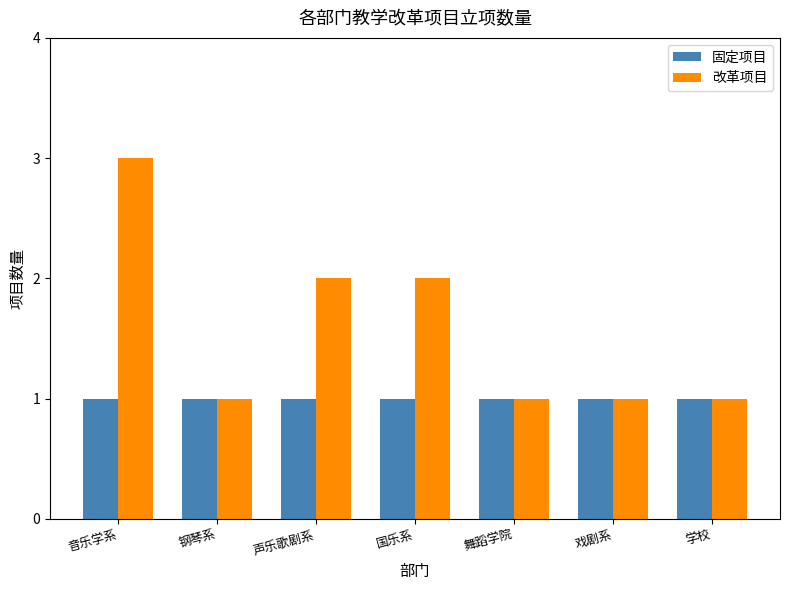

What is the sum of all 改革项目 values?

11